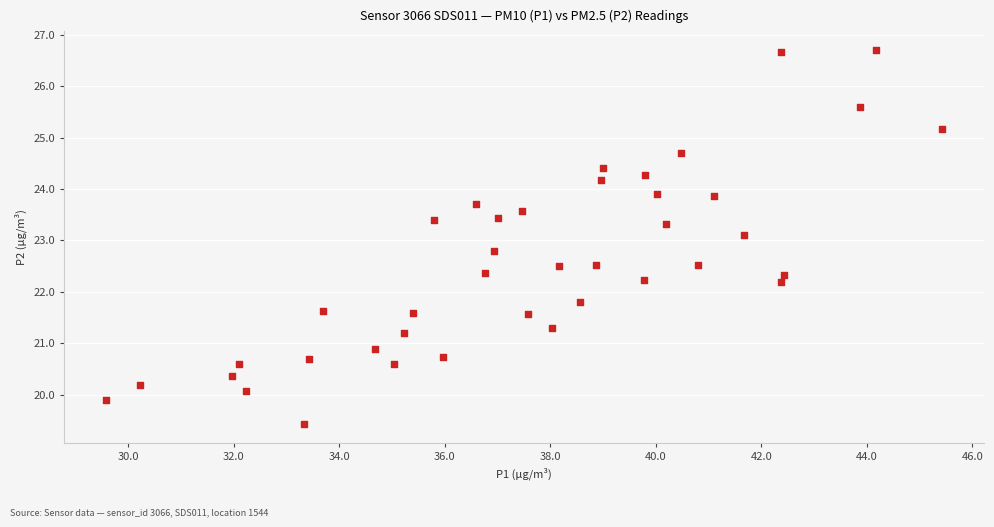

What is the range of Y values (max minus min)?

7.3